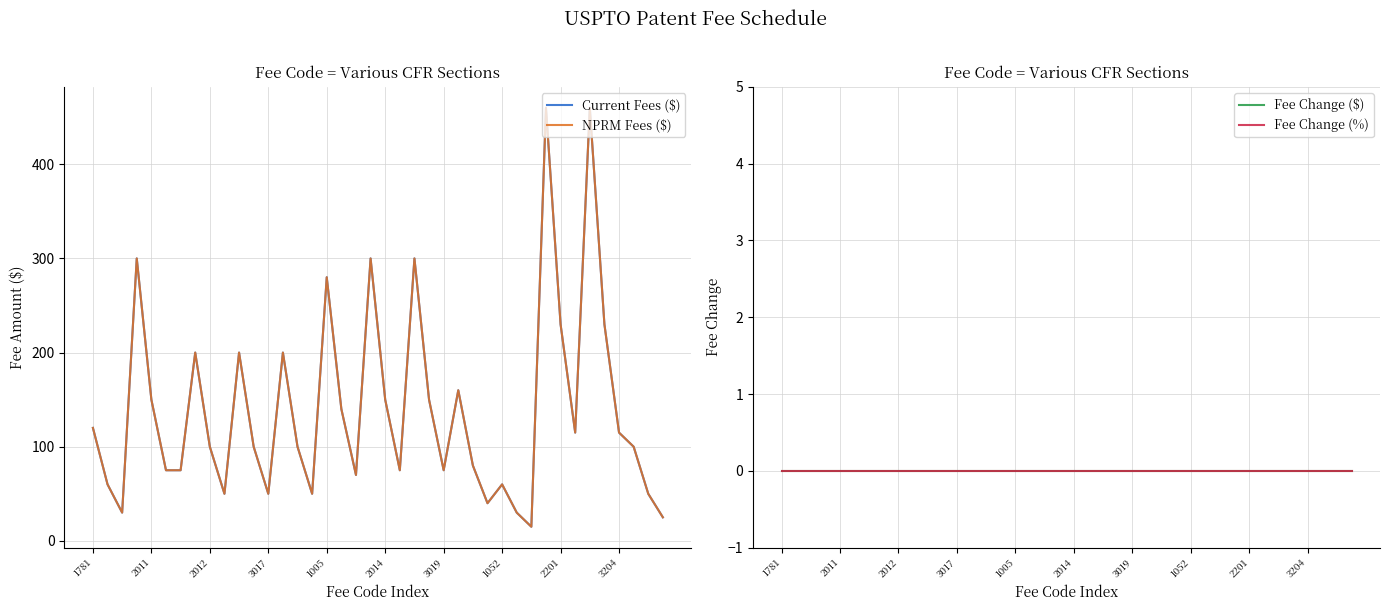

The value of Current Fees ($) at 11 is 38. True or false?

False